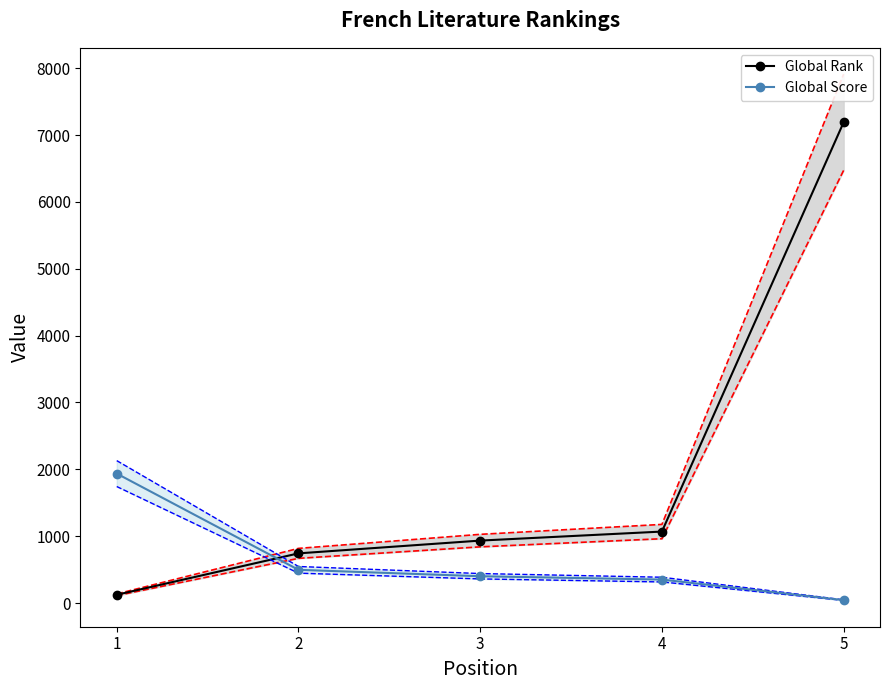

What is the value of the Global Score point at the 3rd from the left?

402